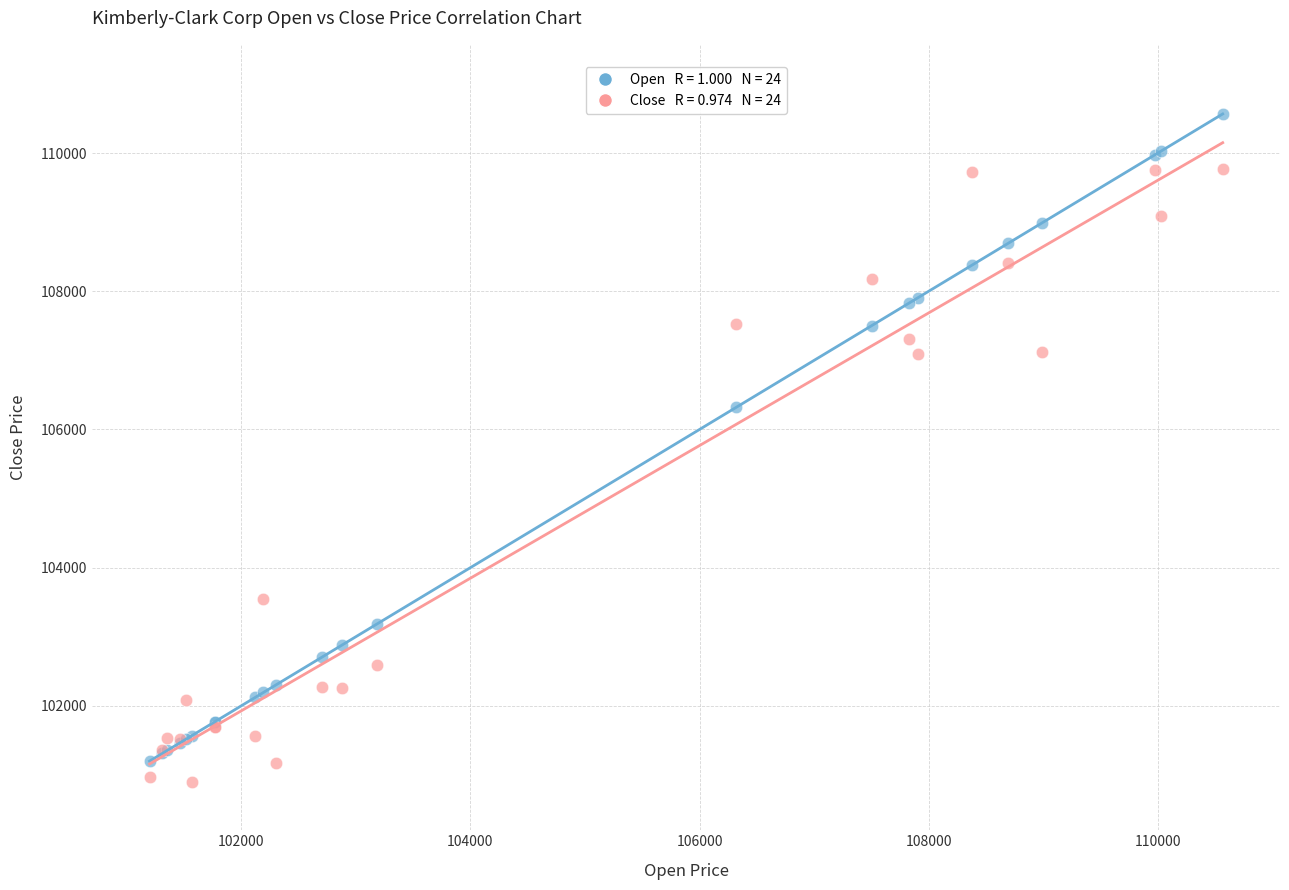

Across all series, what Y value is closest to 105732?

106319